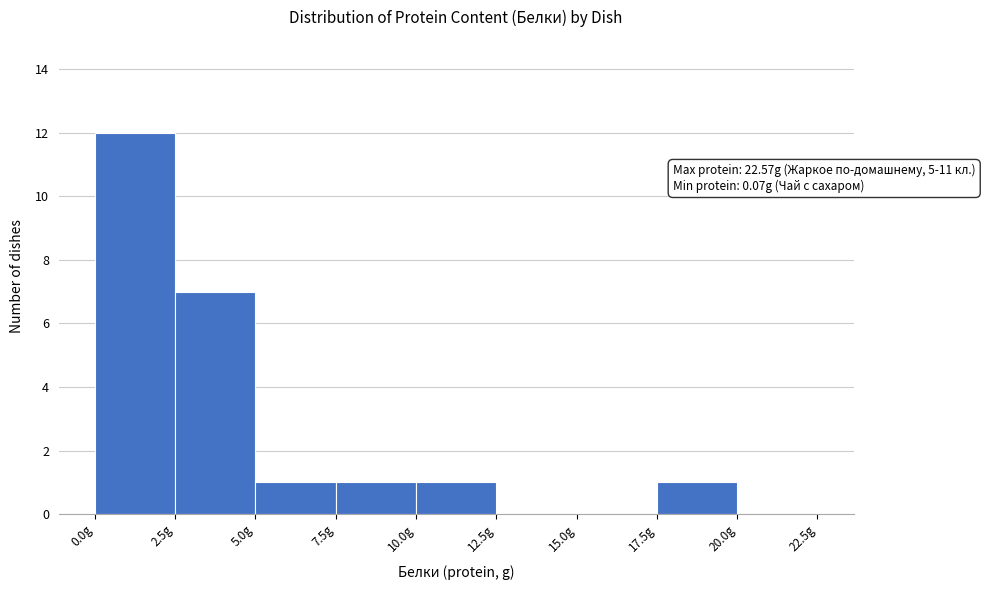

Over which range of the x-axis is the bar tallest?

0.0 to 2.5